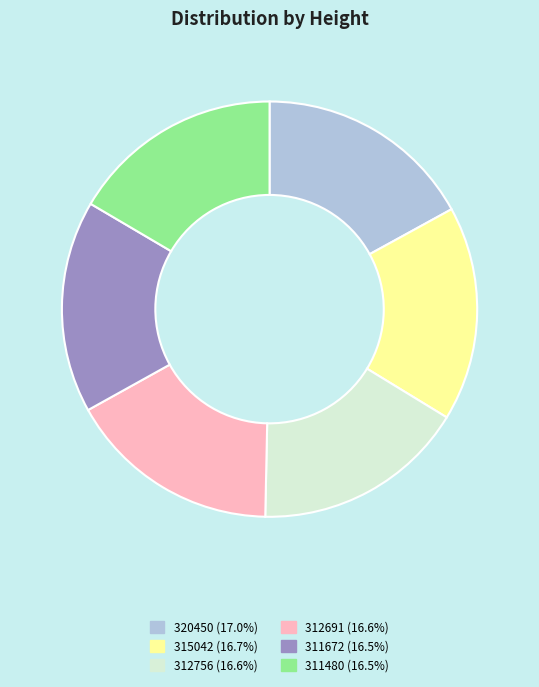

Is there a majority slice in this chart?

No